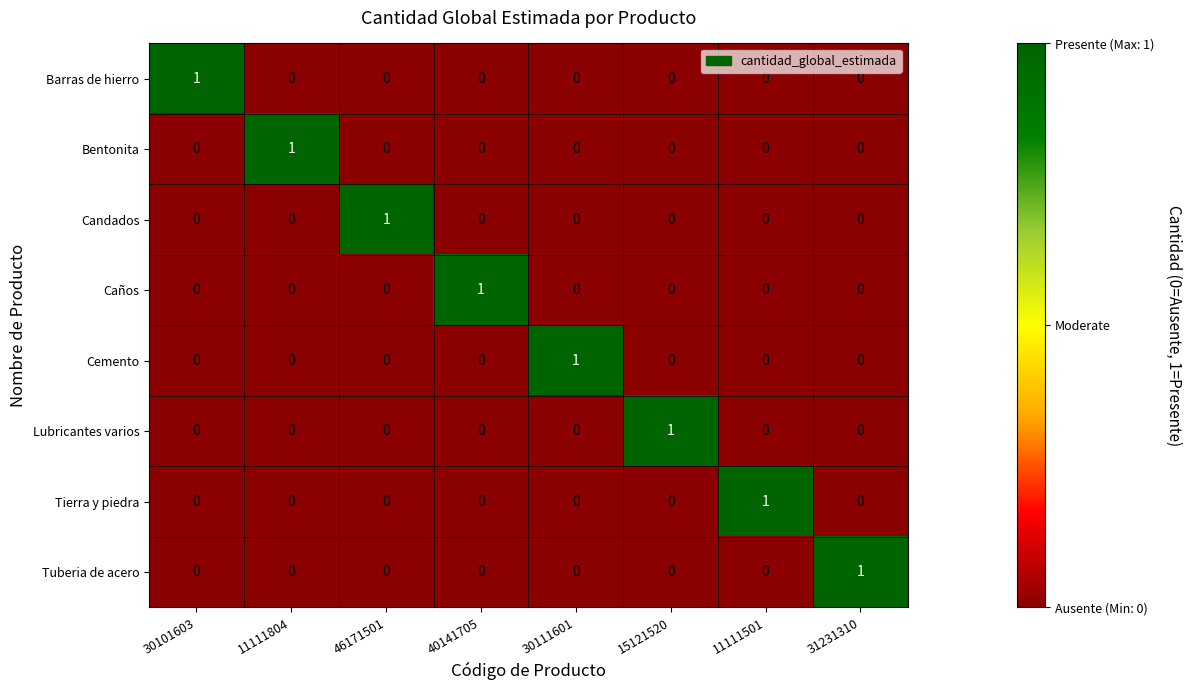

The Tierra y piedra series shows -1 at 46171501. True or false?

False